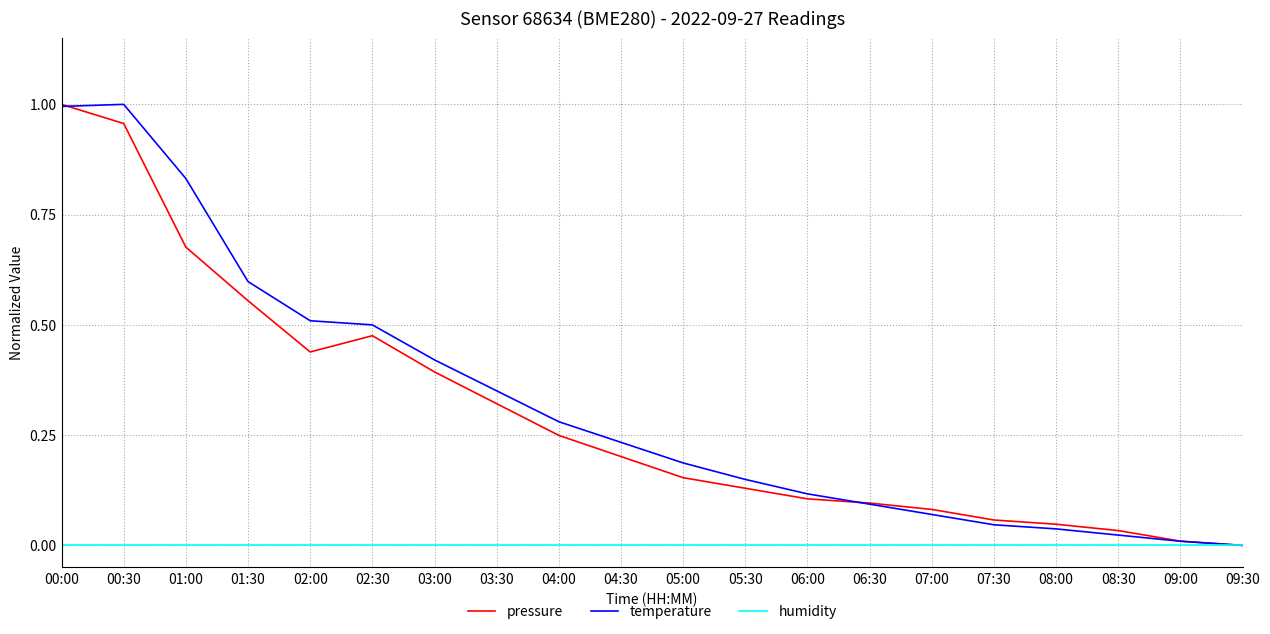

The temperature series shows 0.4 at 03:00. True or false?

True